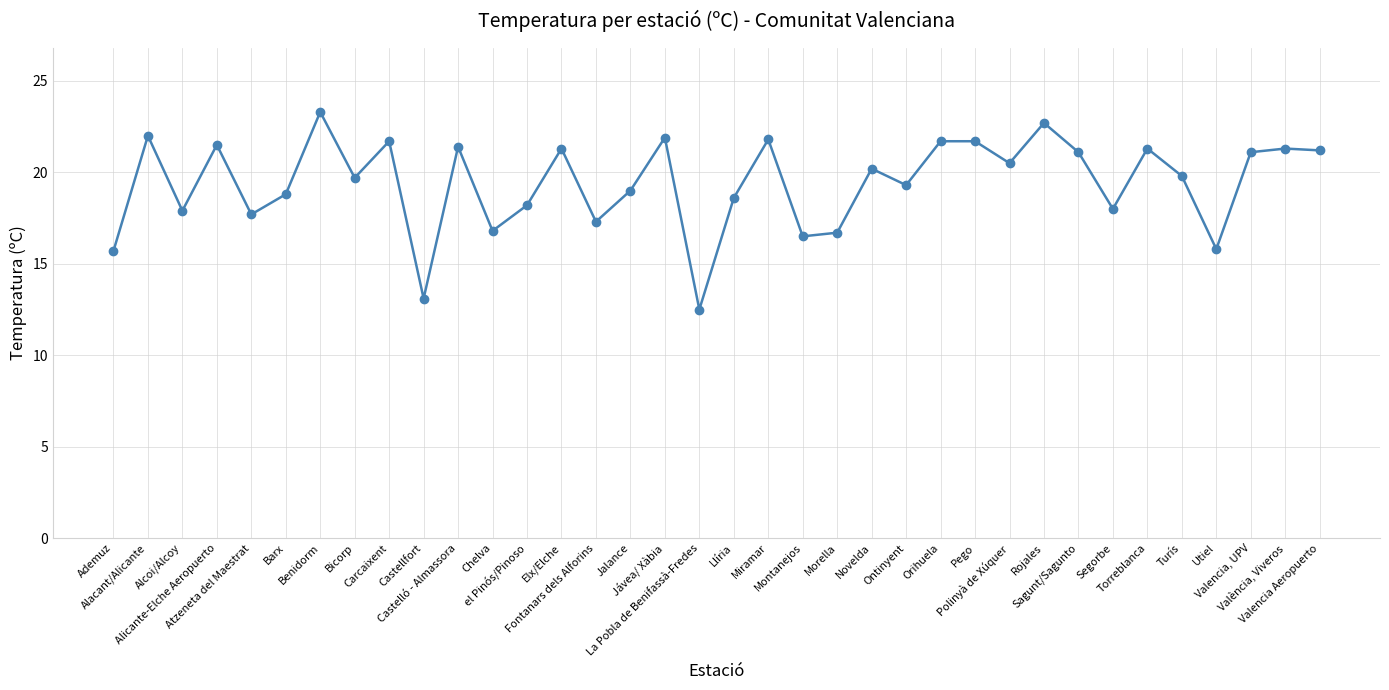

How many lines are shown in the chart?

1